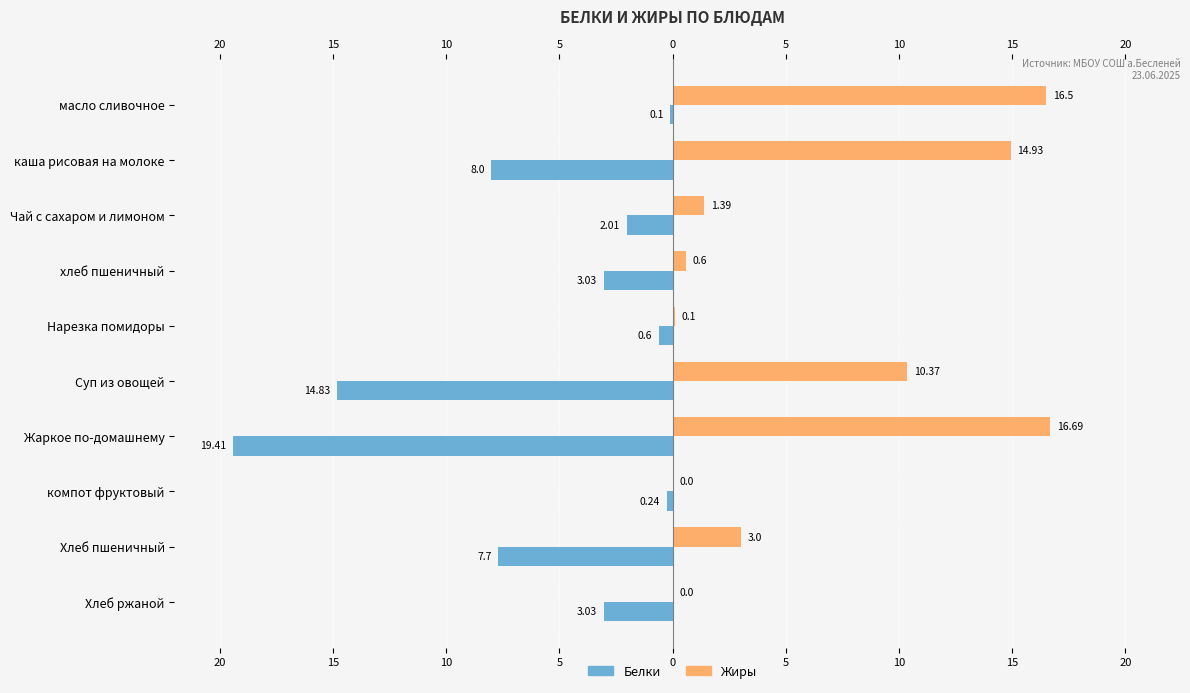

What are all the series names shown in the legend?

Белки, Жиры